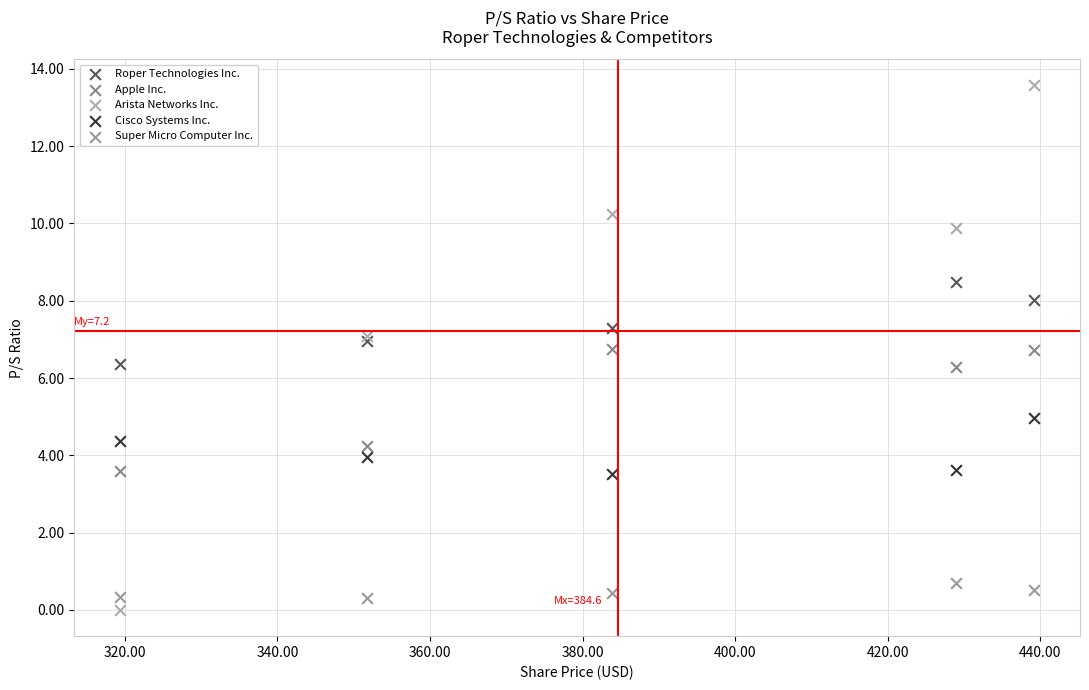

Which series contains the highest Y value?

Arista Networks Inc.